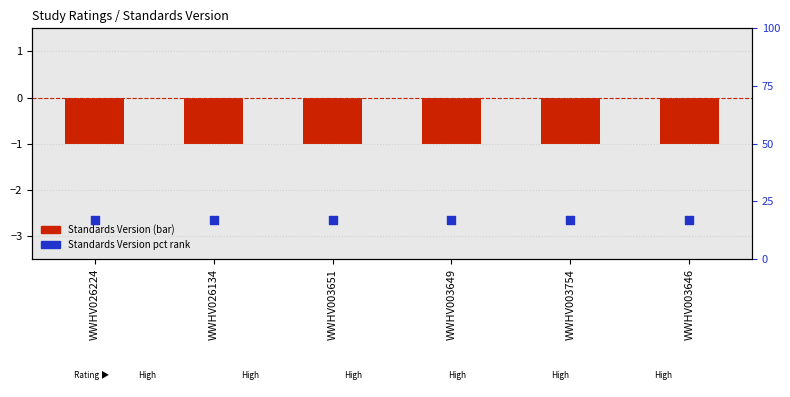

At which category is the sum across all series the highest?

WWHV026224